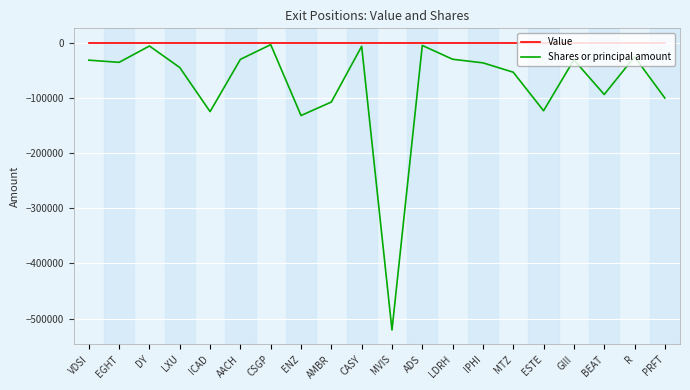

Which series has the largest total across all categories?

Value